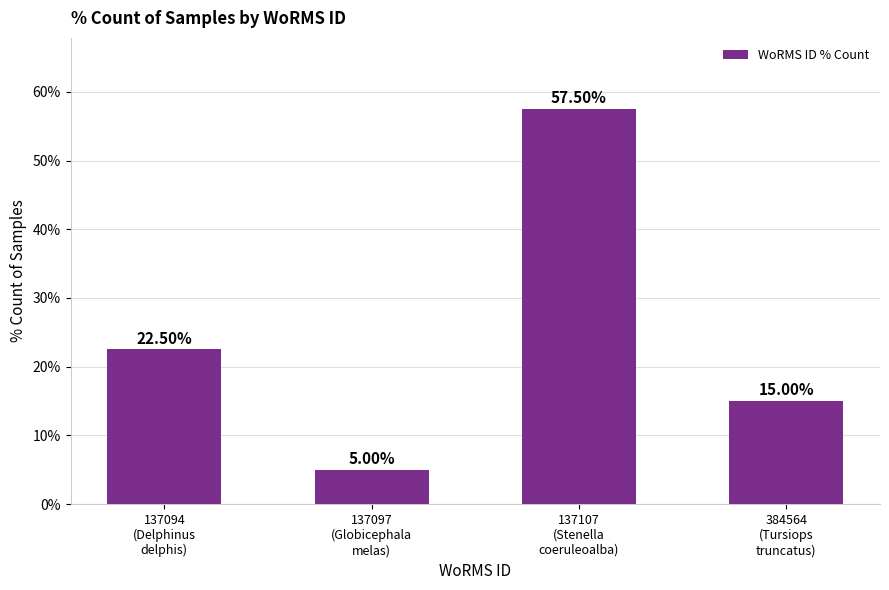

What is the sum of all values?

100.0